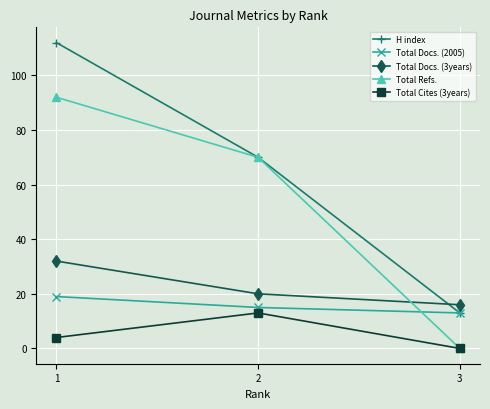

Is the value of H index at 2 greater than the value of Total Docs. (2005) at 3?

Yes